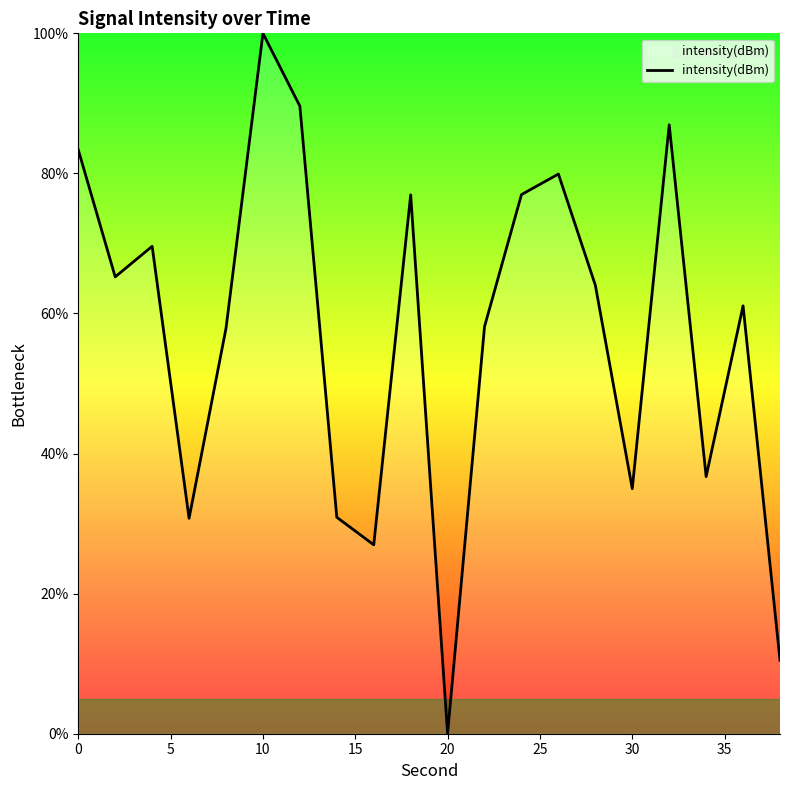

What is the greatest value displayed?

100.0